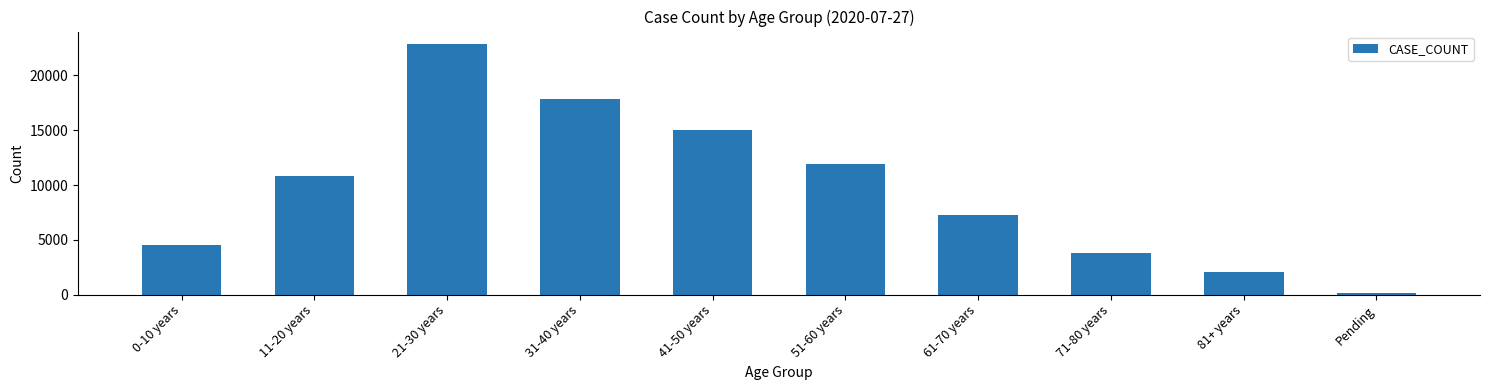

Does the chart contain stacked bars?

No